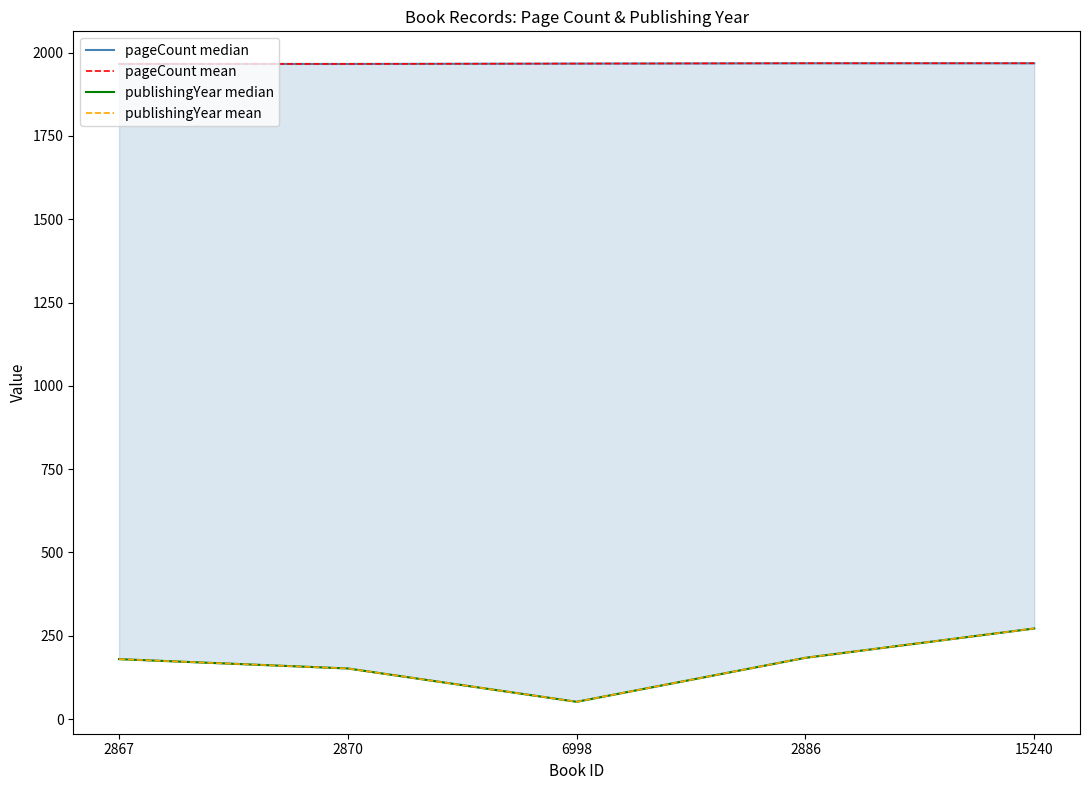

Reading left to right, what are all the values shown in this chart?

pageCount median: 2867=1966	2870=1966	6998=1967	2886=1968	15240=1968
pageCount mean: 2867=1966	2870=1966	6998=1967	2886=1968	15240=1968
publishingYear median: 2867=180	2870=152	6998=52	2886=184	15240=272
publishingYear mean: 2867=180	2870=152	6998=52	2886=184	15240=272